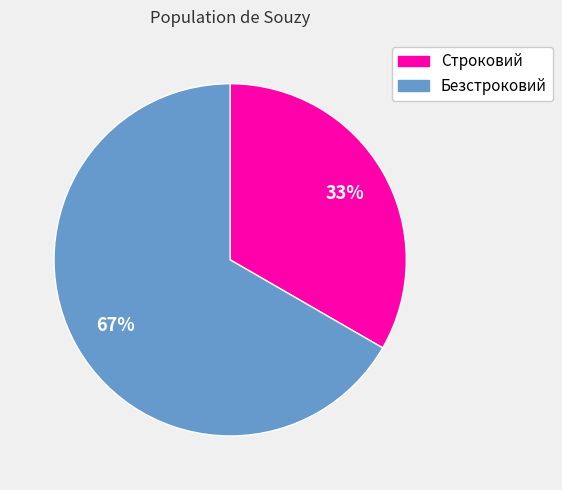

Rank the categories by value from lowest to highest.

Строковий, Безстроковий